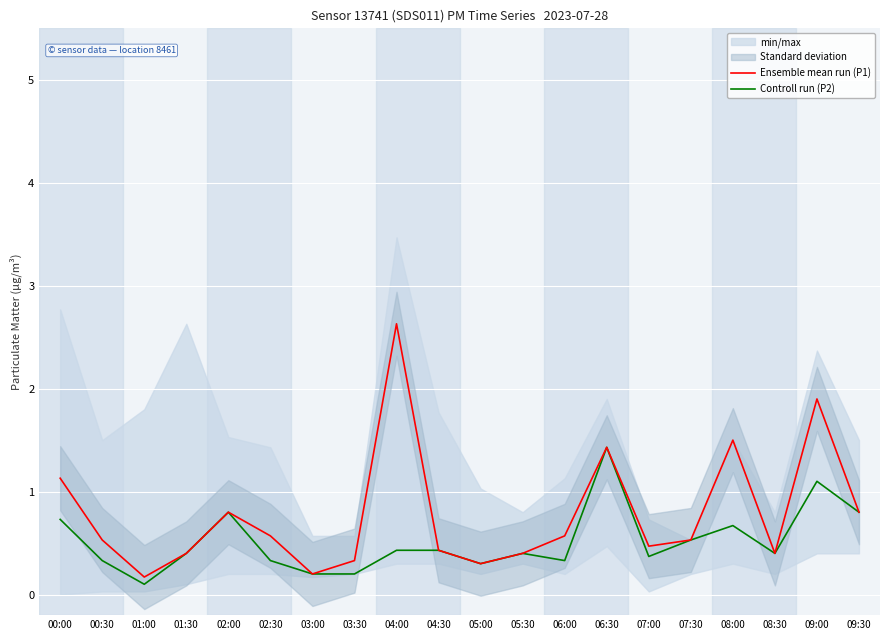

True or false: Ensemble mean run (P1) has more than 2 points higher than both neighbors.

True